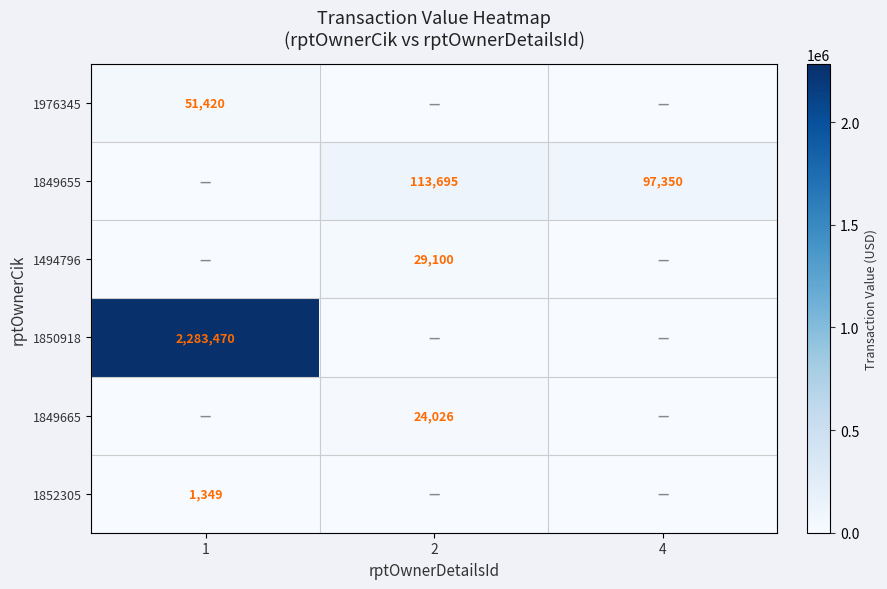

Is the value of 1852305 at 1 greater than the value of 1850918 at 1?

No